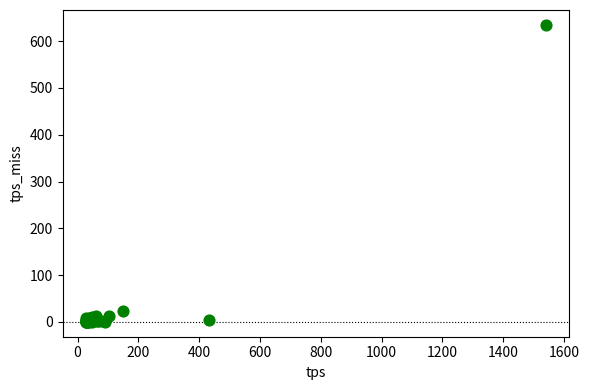

What Y value in the scatter plot is closest to 317?

23.1